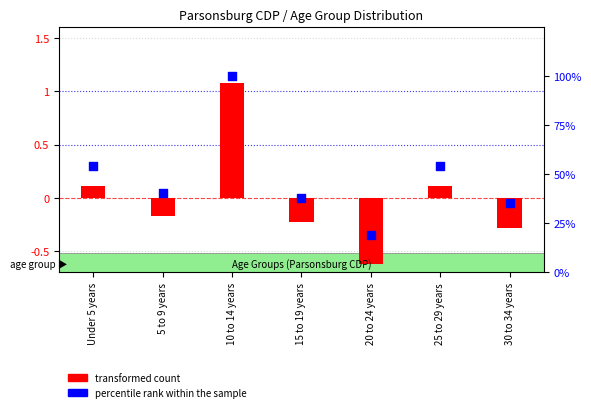

Which series reaches the minimum Y coordinate?

transformed count